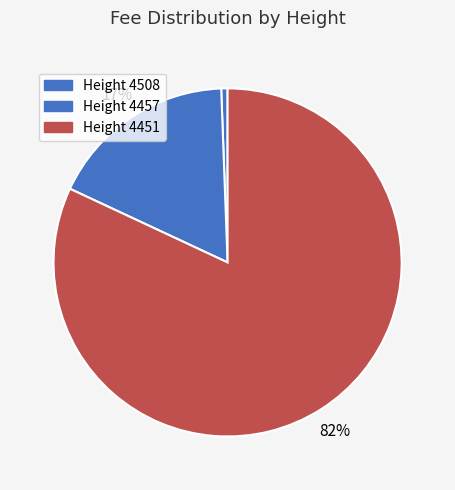

To the nearest percent, what is the average slice percentage?

33%